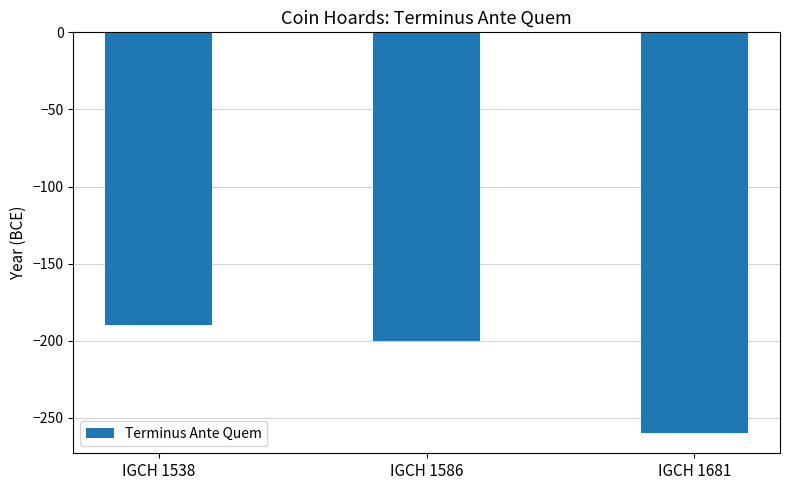

What is the sum of the values at IGCH 1538 and IGCH 1681?

-450